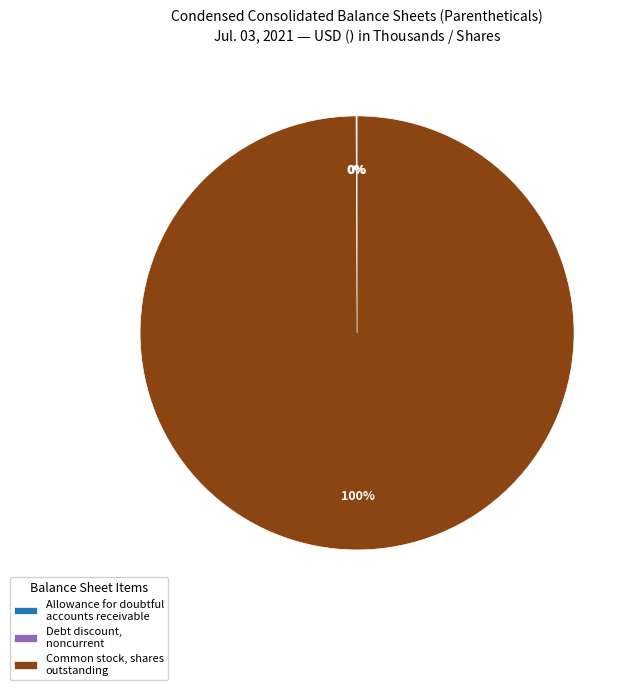

Which slice is the largest?

Common stock, shares outstanding